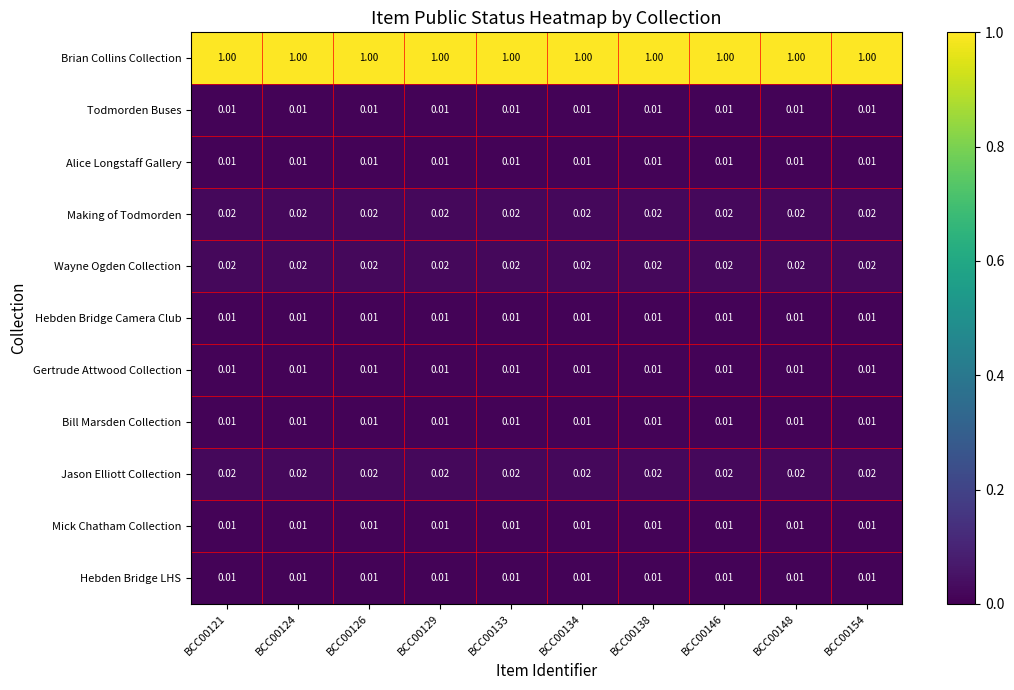

Is the value of Jason Elliott Collection at BCC00138 greater than the value of Gertrude Attwood Collection at BCC00133?

Yes